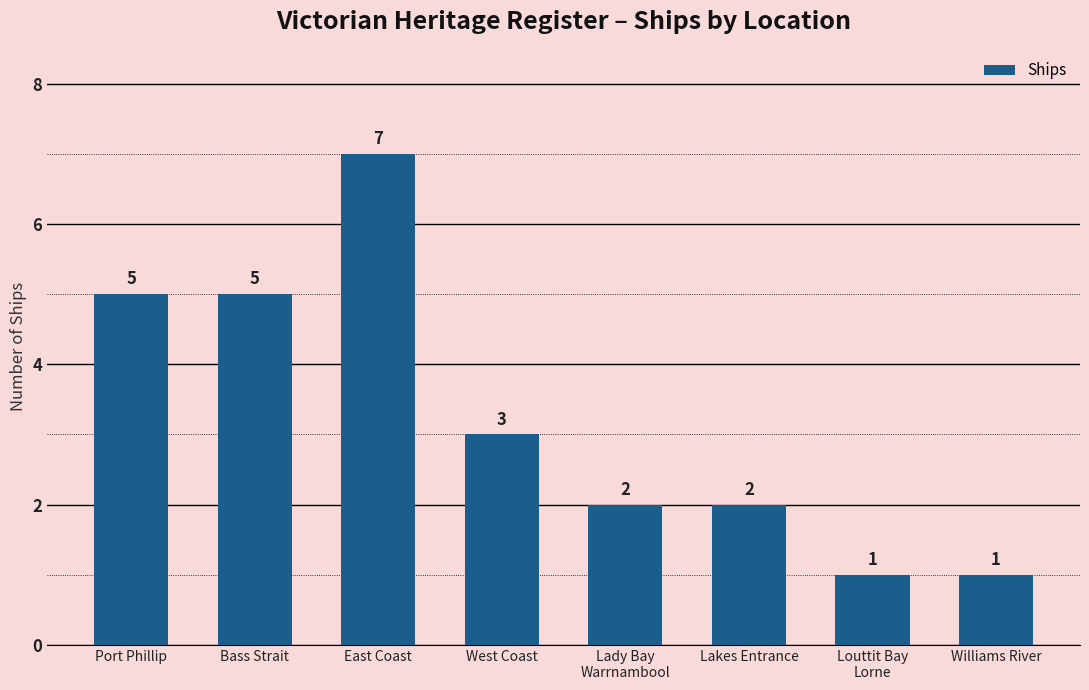

What position from the right is West Coast?

5